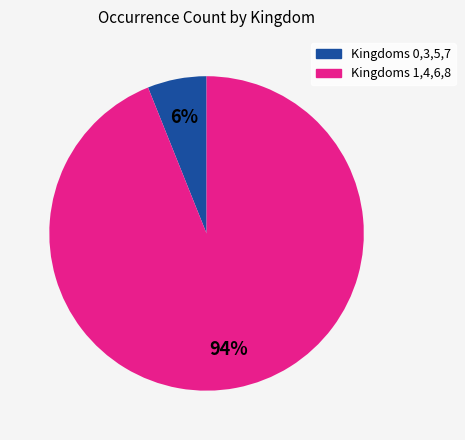

Is there a majority slice in this chart?

Yes